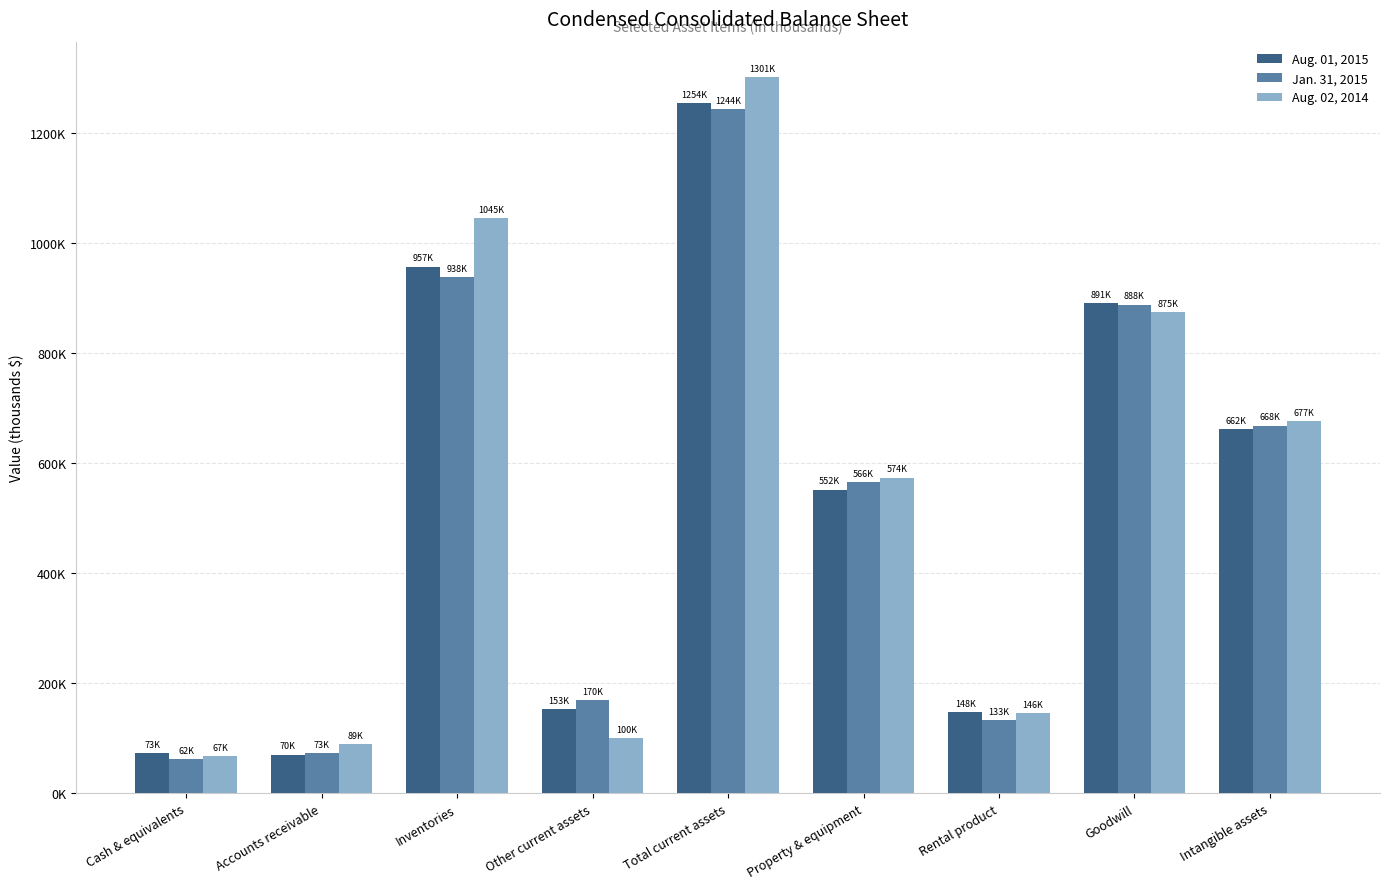

What are all the series names shown in the legend?

Aug. 01, 2015, Jan. 31, 2015, Aug. 02, 2014